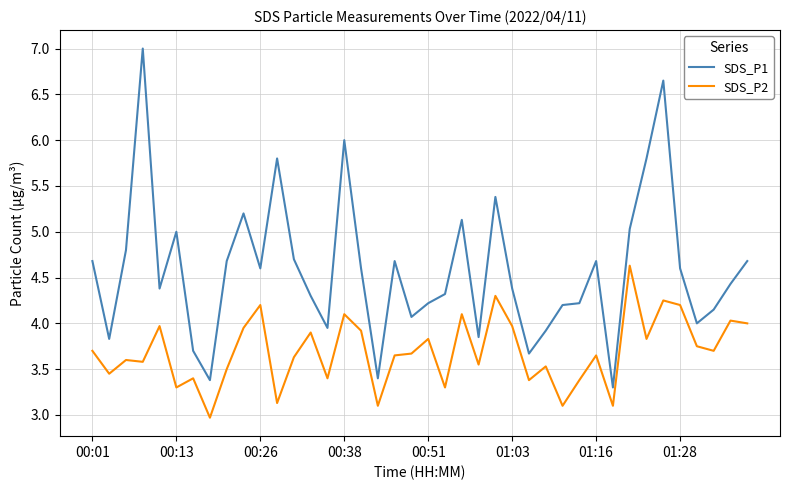

True or false: SDS_P2 and SDS_P1 intersect in this chart.

False